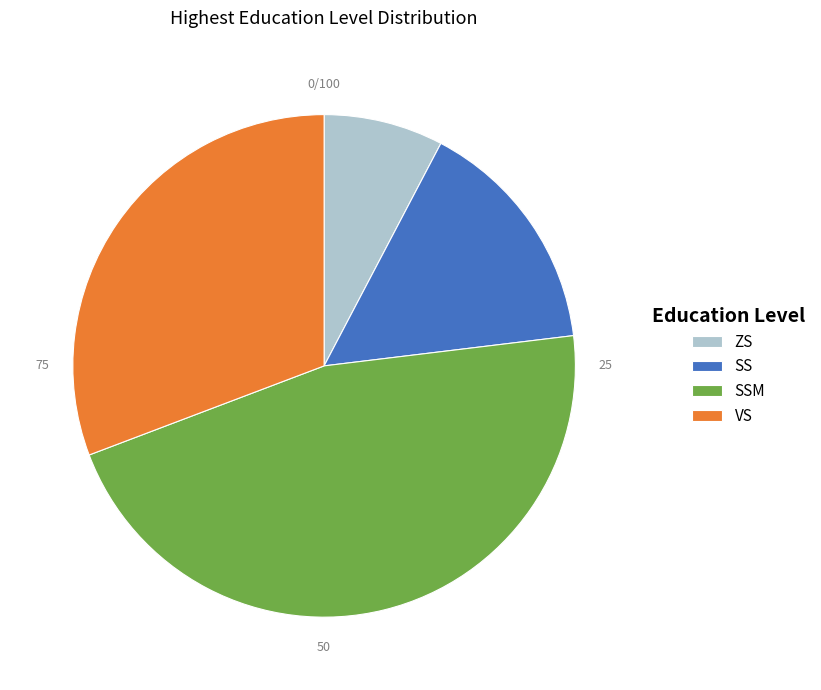

Rank the categories by value from highest to lowest.

SSM, VS, SS, ZS